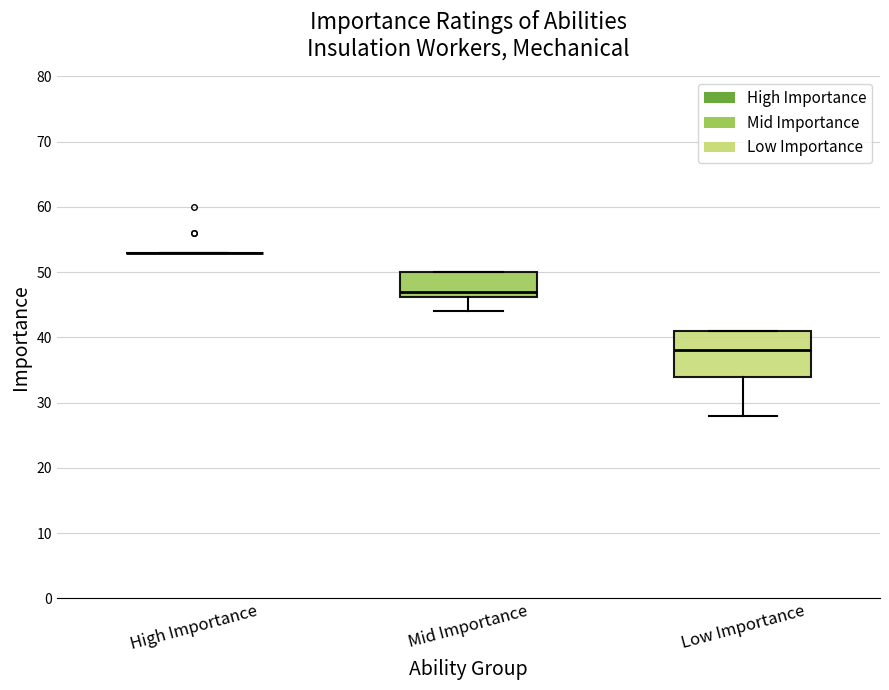

Which box is the tallest, from its lower edge to its upper edge?

Low Importance